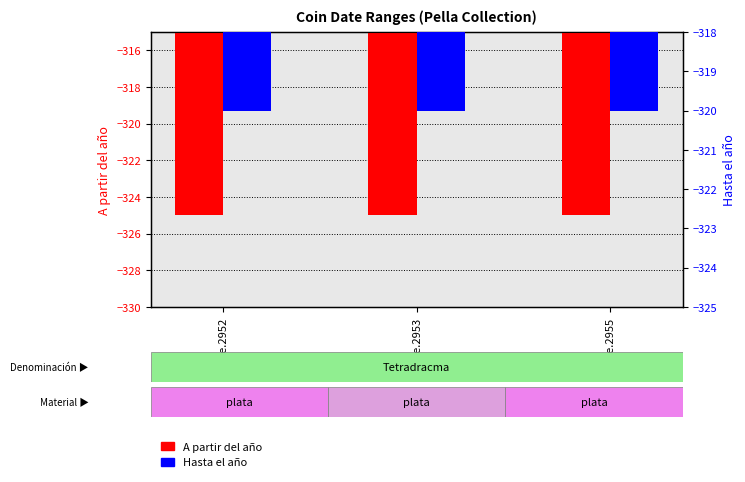

The value of Hasta el año at price.2953 is -477. True or false?

False